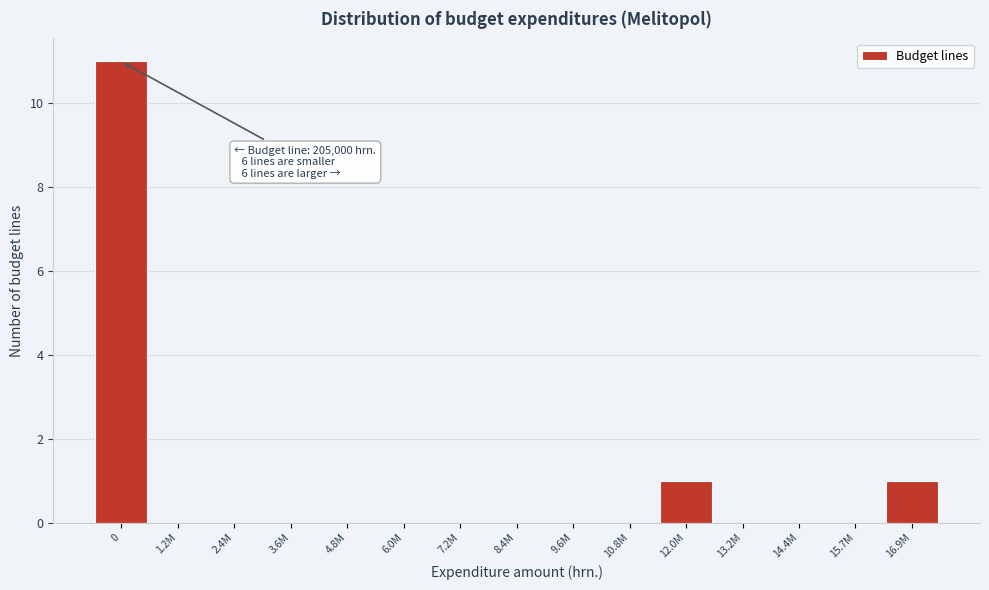

Reading left to right, extract all data points from this chart.

0=11	1.2M=0	2.4M=0	3.6M=0	4.8M=0	6.0M=0	7.2M=0	8.4M=0	9.6M=0	10.8M=0	12.0M=1	13.2M=0	14.4M=0	15.7M=0	16.9M=1